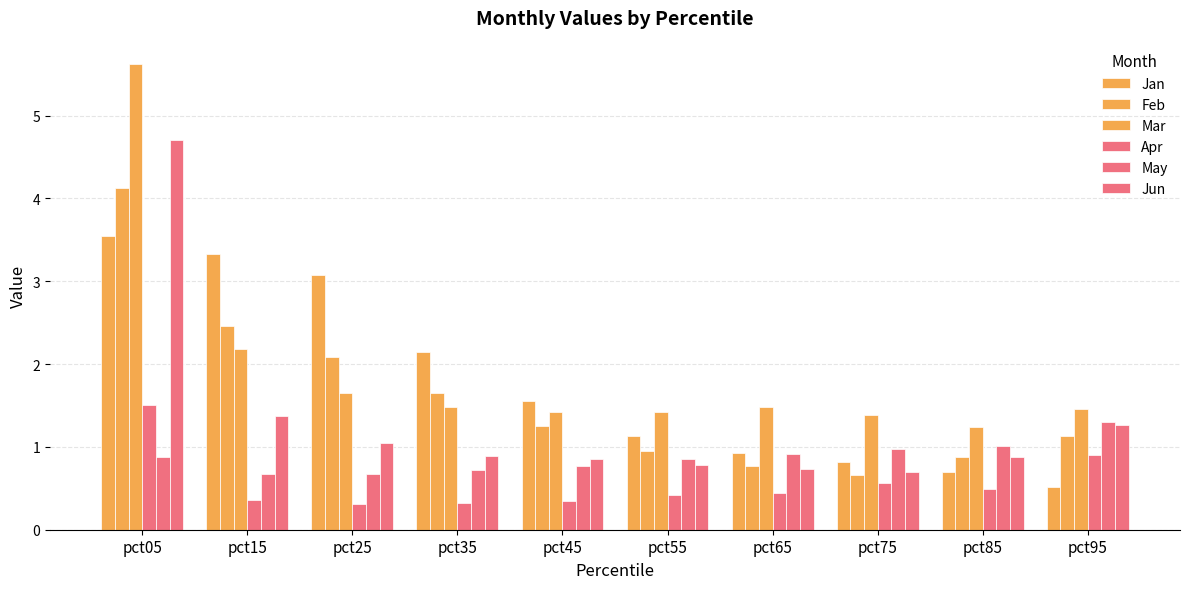

Does the chart contain stacked bars?

No